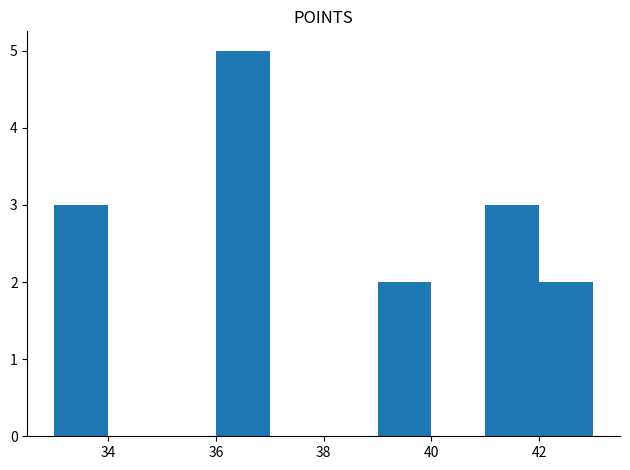

Reading left to right, list every bar in this chart as the range it spans on the x-axis followed by its height. The values are not printed on the chart, so give them approximately, as read against the axis.

33 to 34: 3
34 to 35: 0
35 to 36: 0
36 to 37: 5
37 to 38: 0
38 to 39: 0
39 to 40: 2
40 to 41: 0
41 to 42: 3
42 to 43: 2